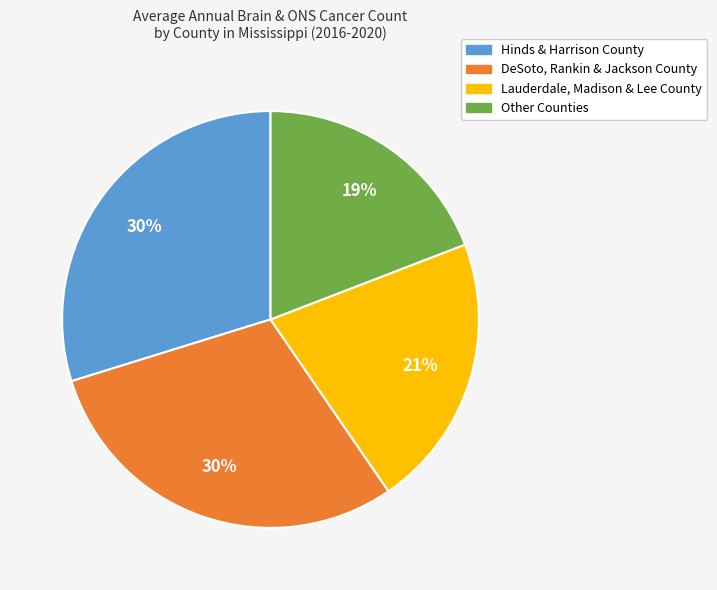

To the nearest percent, what is the difference between the largest and smallest slice percentages?

11%